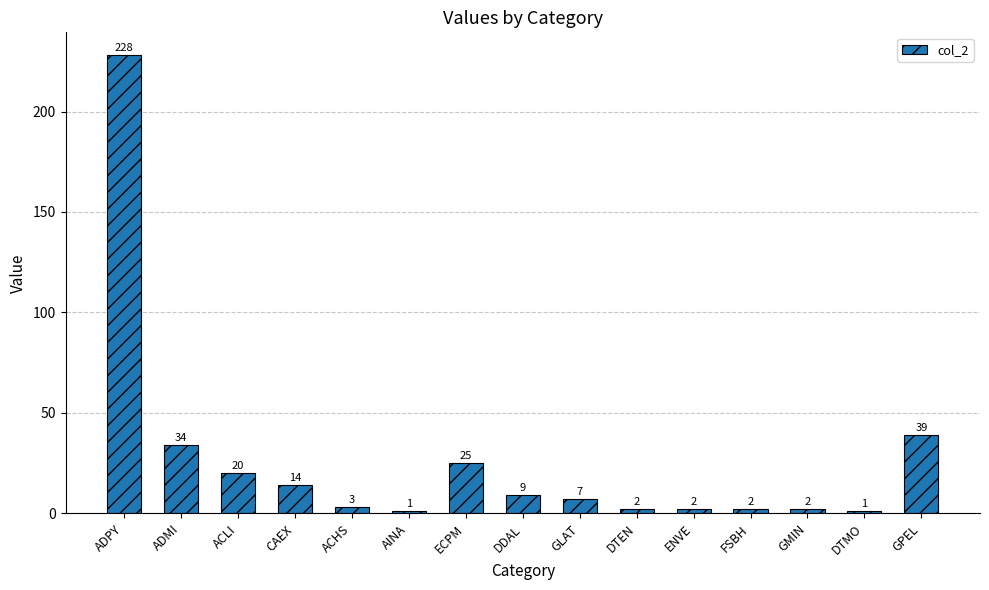

Reading left to right, what are all the values shown in this chart?

ADPY=228	ADMI=34	ACLI=20	CAEX=14	ACHS=3	AINA=1	ECPM=25	DDAL=9	GLAT=7	DTEN=2	ENVE=2	FSBH=2	GMIN=2	DTMO=1	GPEL=39